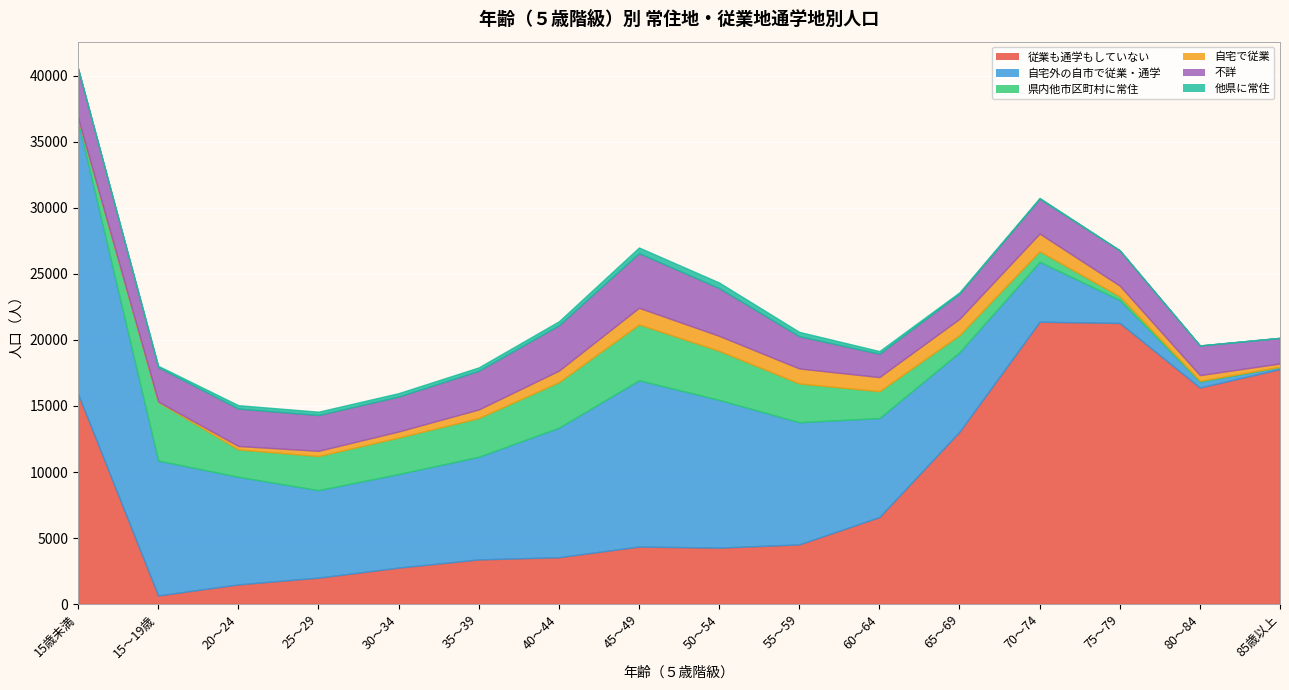

Rank the categories by 不詳 value from highest to lowest.

45～49, 15歳未満, 50～54, 40～44, 35～39, 20～24, 25～29, 75～79, 30～34, 70～74, 15～19歳, 55～59, 80～84, 85歳以上, 65～69, 60～64